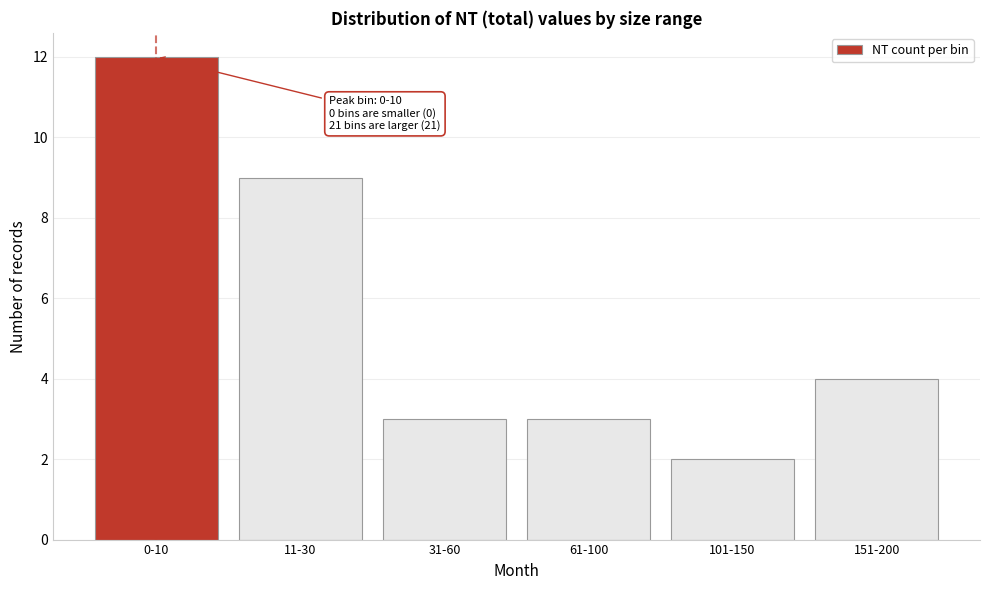

Reading right to left, extract all data points from this chart.

4	2	3	3	9	12